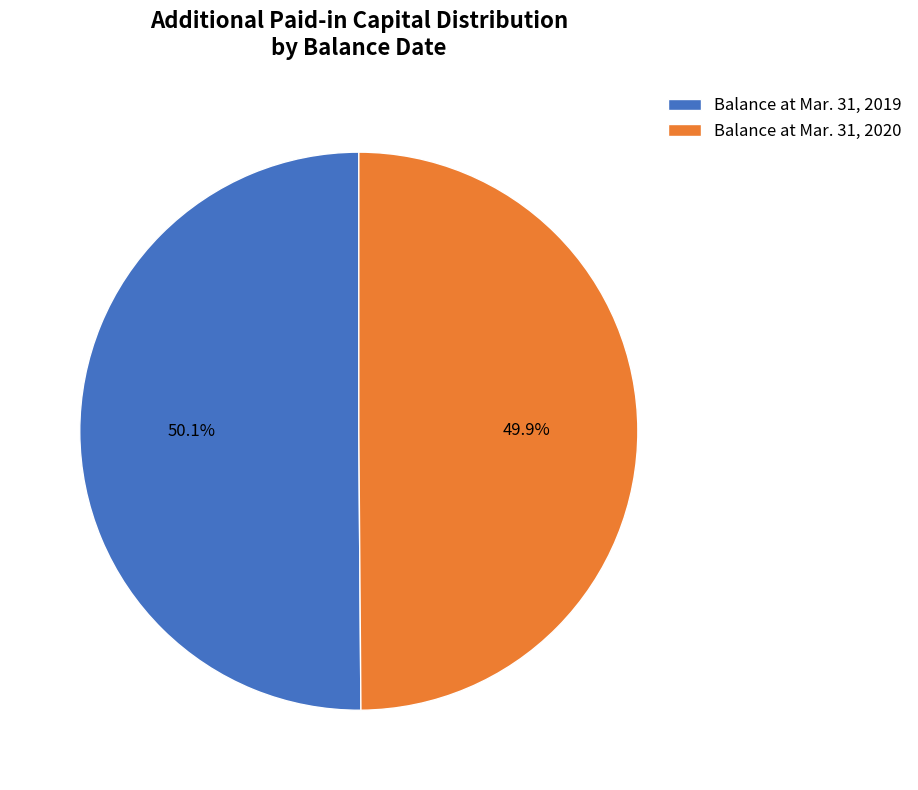

To the nearest percent, what percentage of the pie is Balance at Mar. 31, 2020?

50%